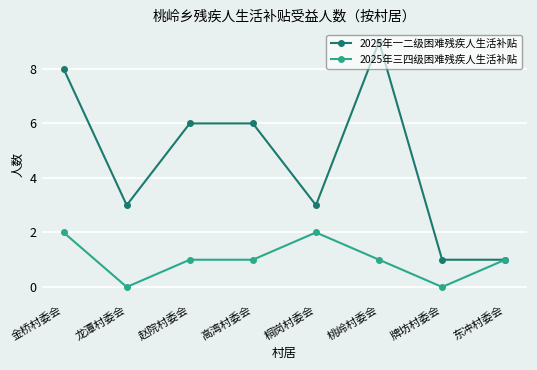

True or false: 2025年三四级困难残疾人生活补贴 has more than 0 points higher than both neighbors.

True